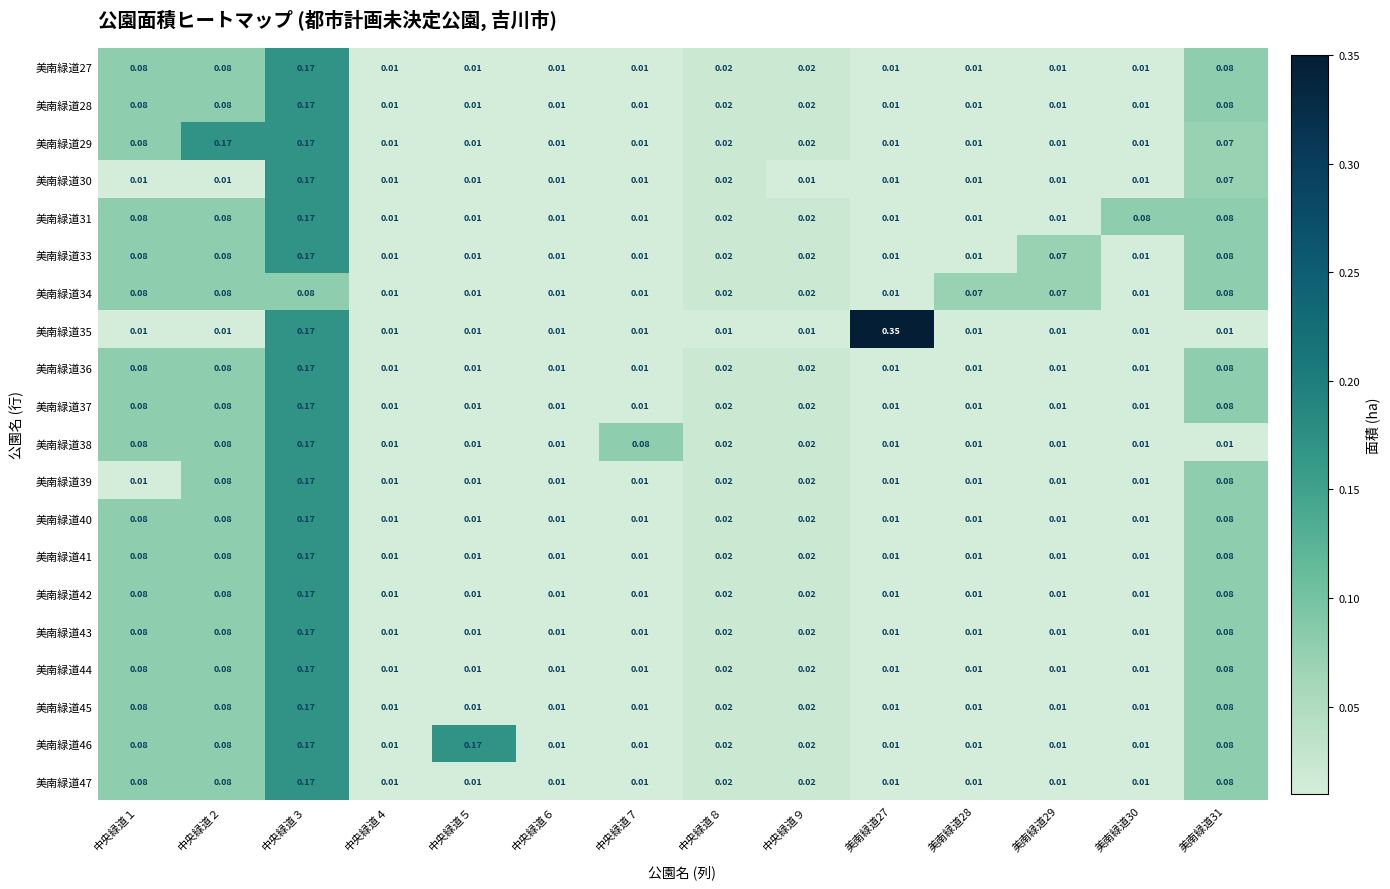

At 中央緑道７, list the series in order from largest to smallest.

美南緑道38, 美南緑道27, 美南緑道28, 美南緑道29, 美南緑道30, 美南緑道31, 美南緑道33, 美南緑道34, 美南緑道35, 美南緑道36, 美南緑道37, 美南緑道39, 美南緑道40, 美南緑道41, 美南緑道42, 美南緑道43, 美南緑道44, 美南緑道45, 美南緑道46, 美南緑道47